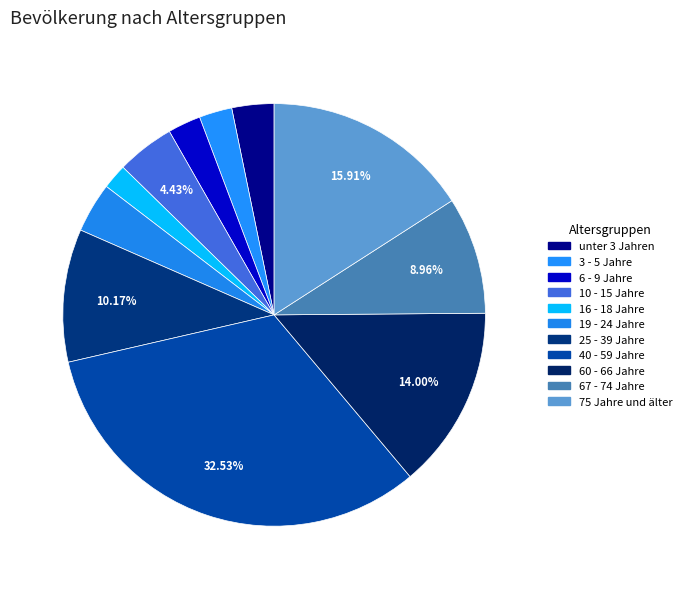

Do 25 - 39 Jahre and 75 Jahre und älter together represent more than half of the pie?

No